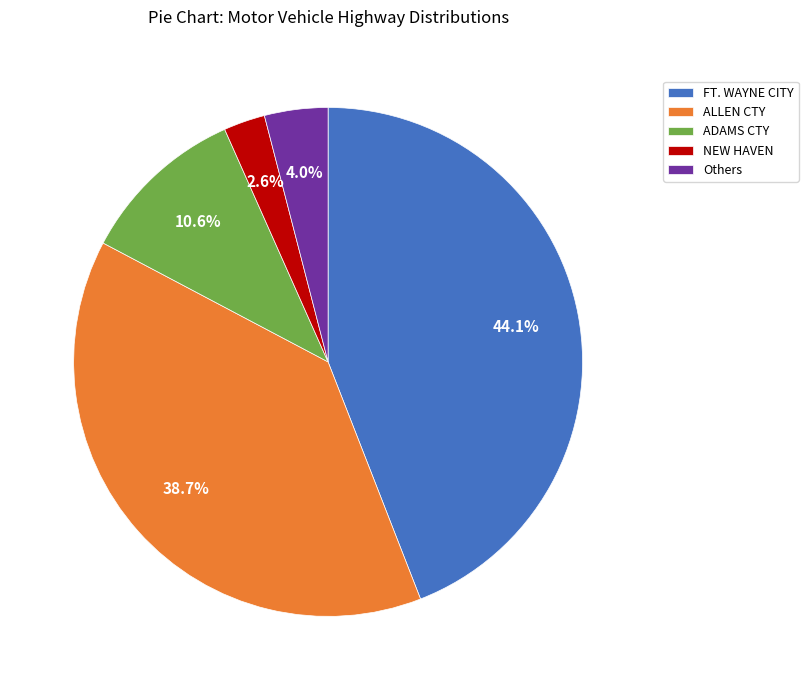

Which slice is the largest?

FT. WAYNE CITY